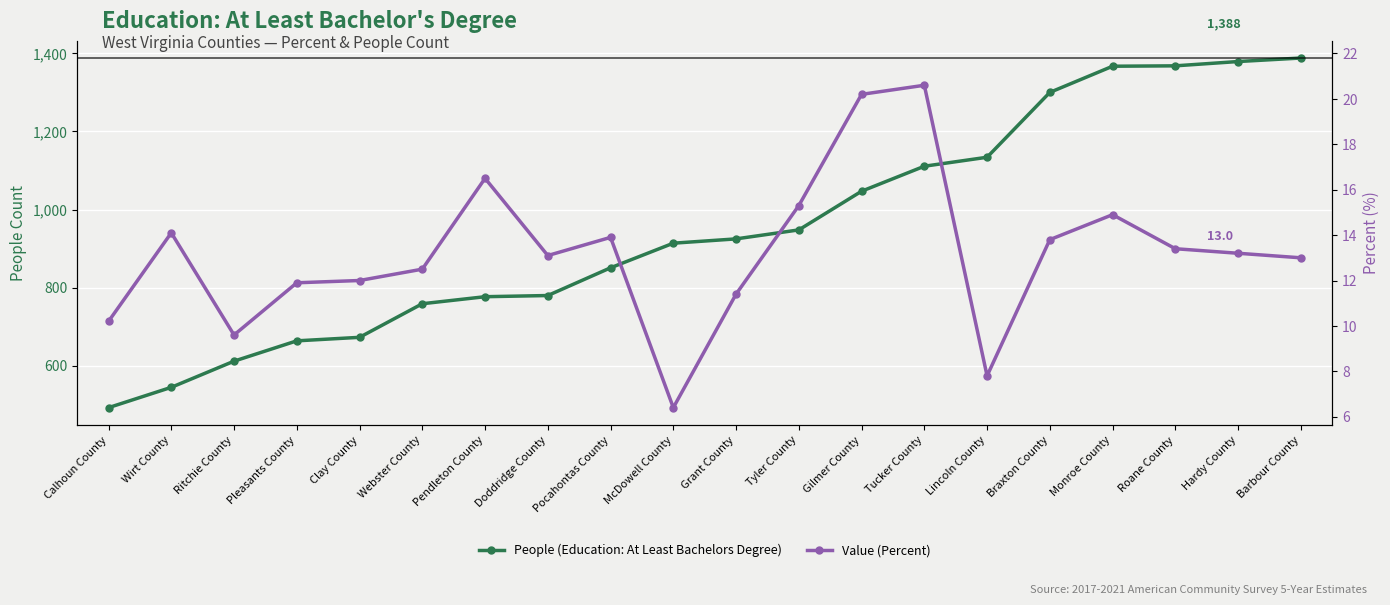

Between Ritchie County and Pendleton County, which series saw the biggest shift?

People (Education: At Least Bachelors Degree)